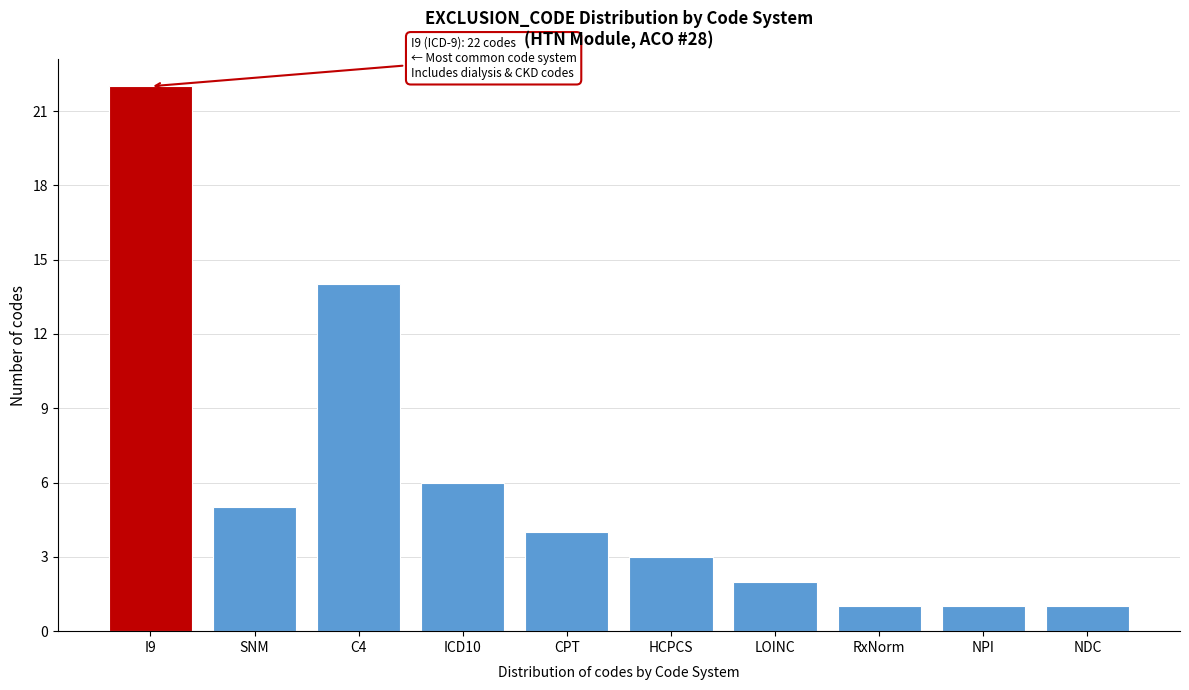

Reading right to left, list all the values displayed in this chart.

NDC=1	NPI=1	RxNorm=1	LOINC=2	HCPCS=3	CPT=4	ICD10=6	C4=14	SNM=5	I9=22